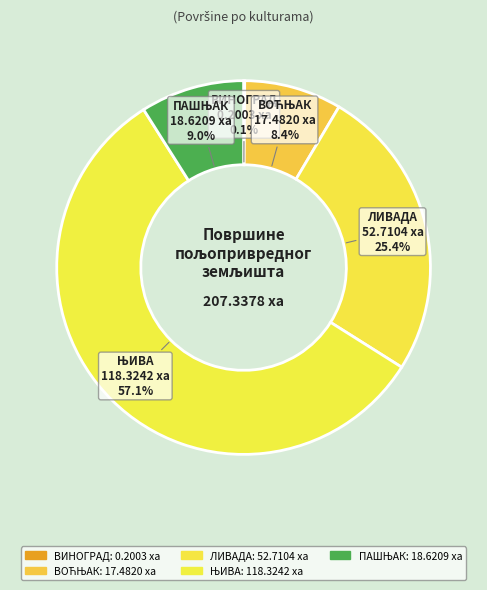

Is there any slice that represents more than half of the pie?

Yes